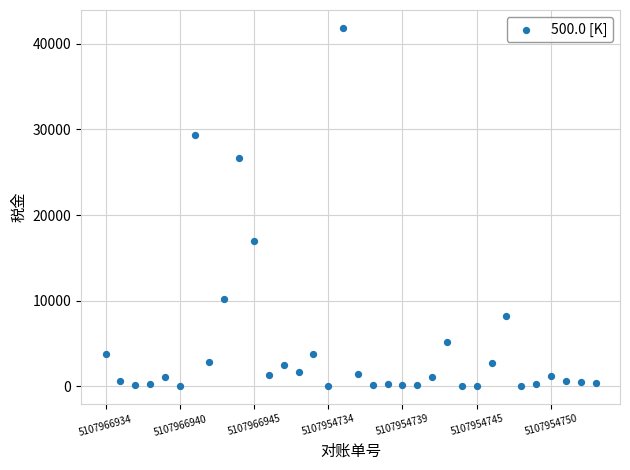

What Y value in the scatter plot is closest to 20941?

16973.3